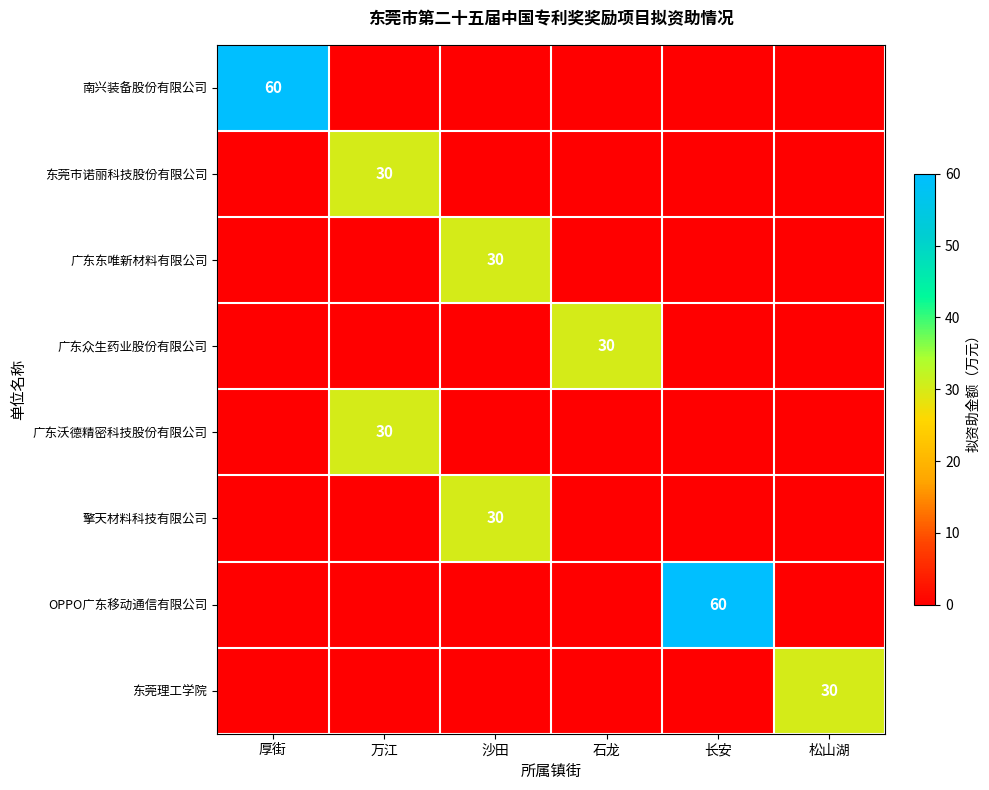

The value of 广东沃德精密科技股份有限公司 at 万江 is 30. True or false?

True